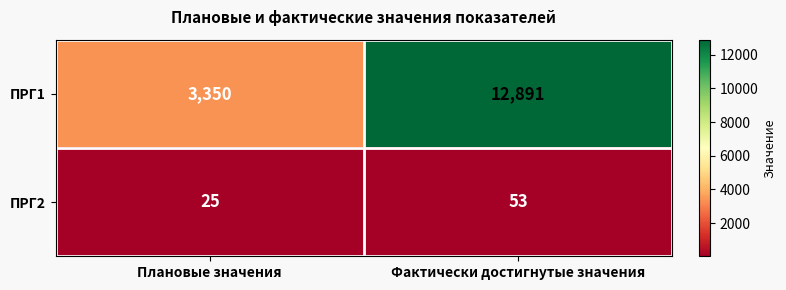

What is the average value of the ПРГ2 series?

39